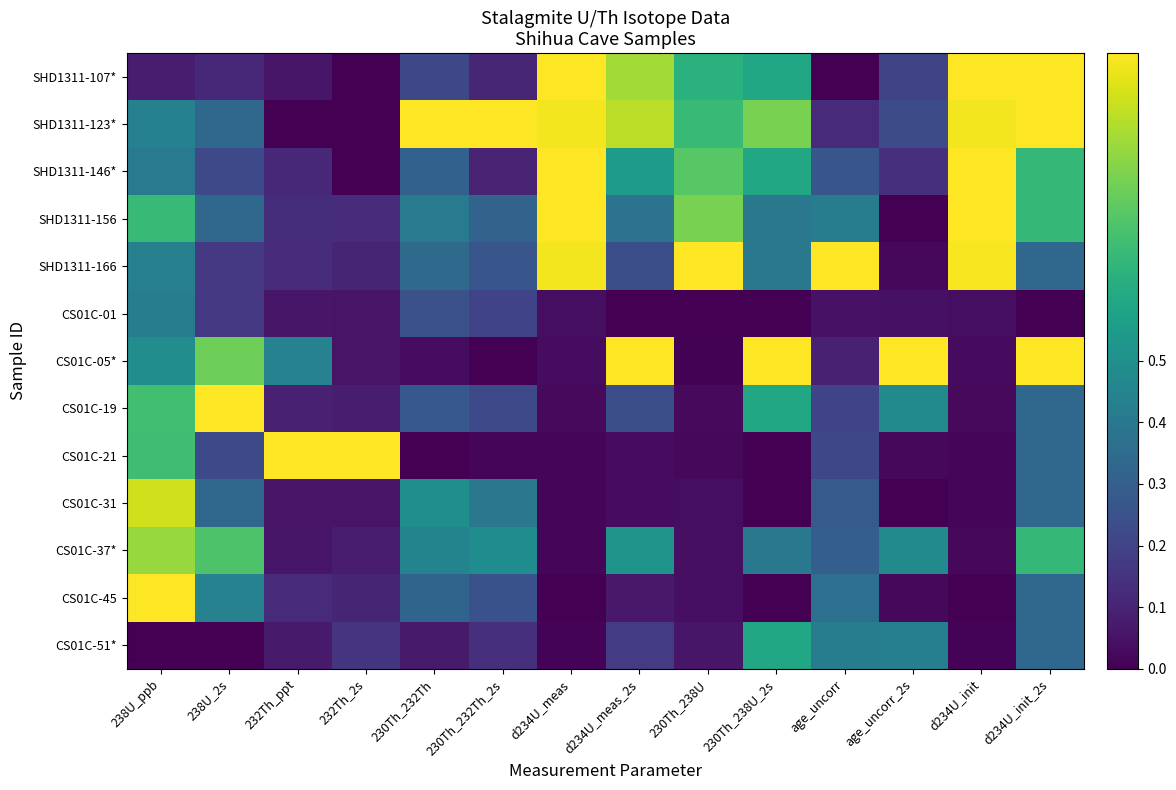

Which category has the highest value across all series?

d234U_meas